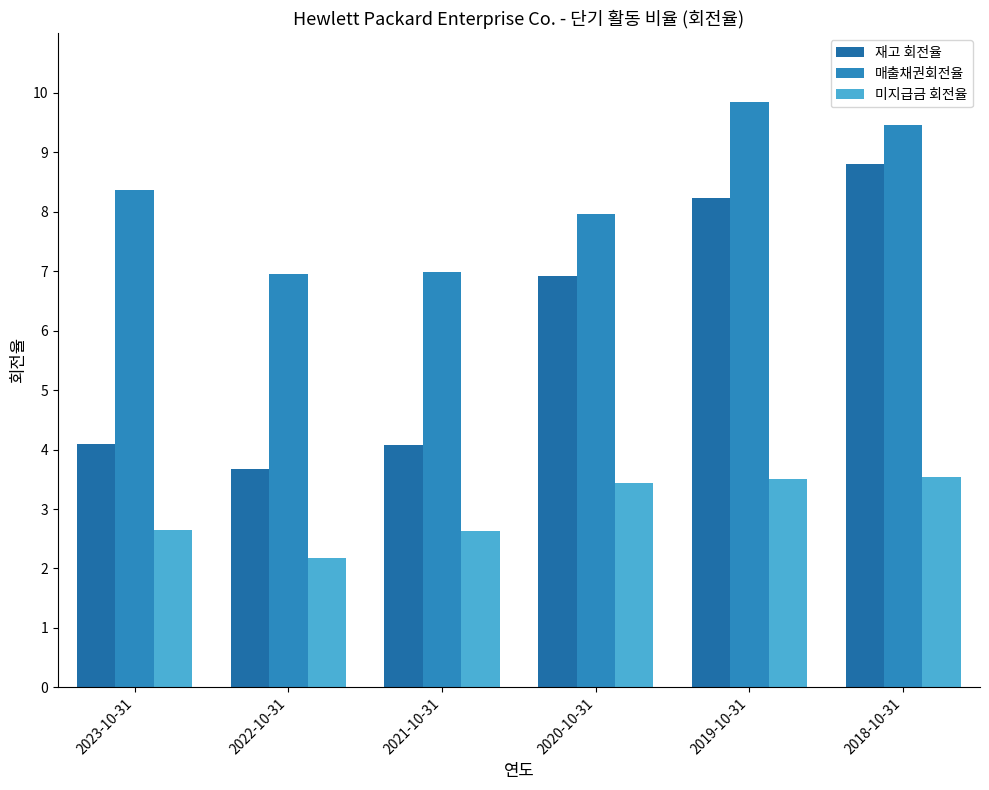

Is it true that 미지급금 회전율 equals 2.6 at 2023-10-31?

True